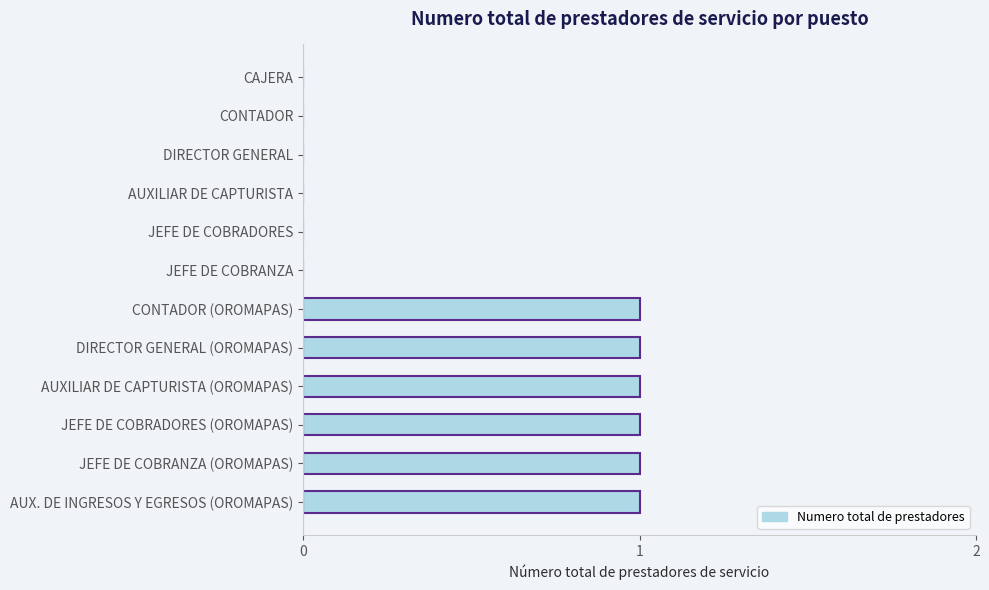

Reading bottom to top, extract all data points from this chart.

AUX. DE INGRESOS Y EGRESOS (OROMAPAS)=1	JEFE DE COBRANZA (OROMAPAS)=1	JEFE DE COBRADORES (OROMAPAS)=1	AUXILIAR DE CAPTURISTA (OROMAPAS)=1	DIRECTOR GENERAL (OROMAPAS)=1	CONTADOR (OROMAPAS)=1	JEFE DE COBRANZA=0	JEFE DE COBRADORES=0	AUXILIAR DE CAPTURISTA=0	DIRECTOR GENERAL=0	CONTADOR=0	CAJERA=0